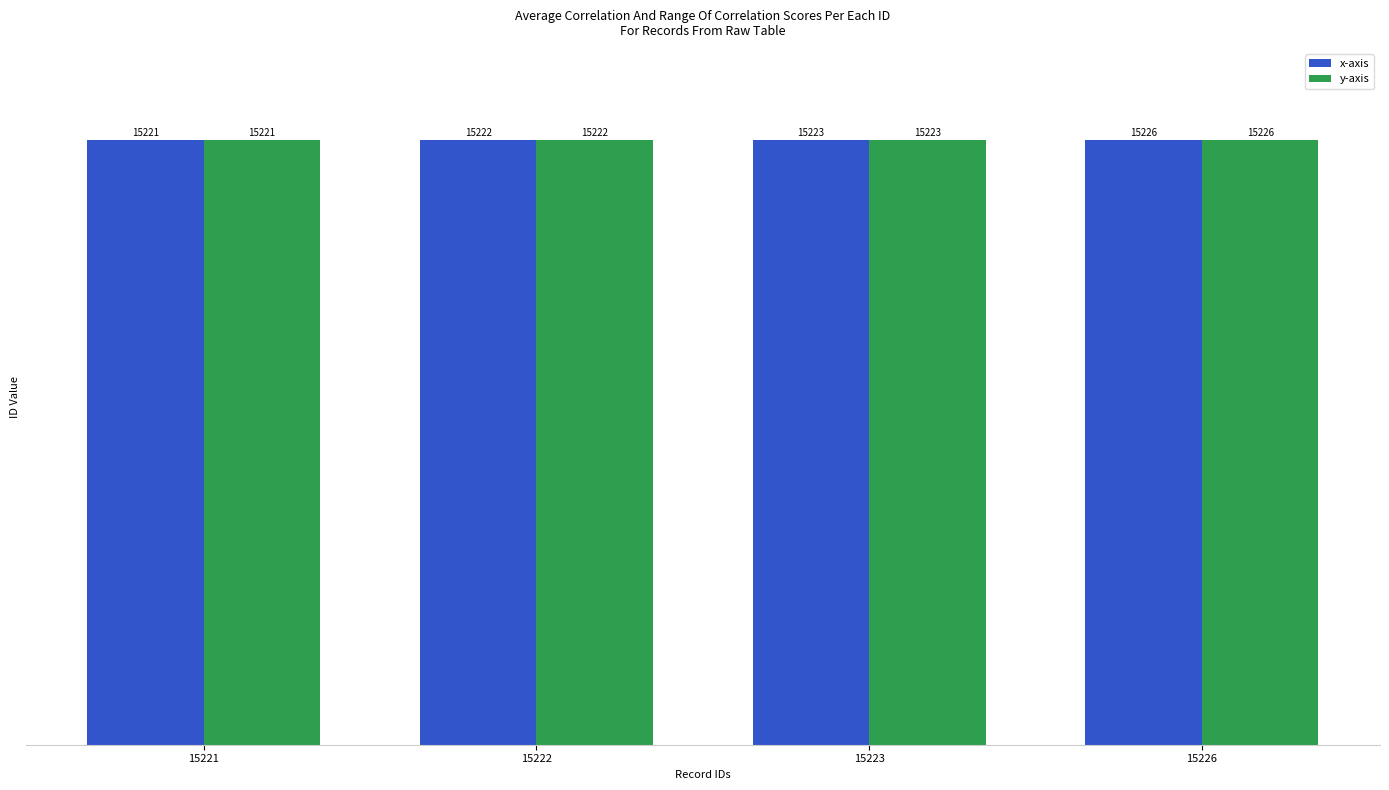

The y-axis series shows 21982 at 15223. True or false?

False